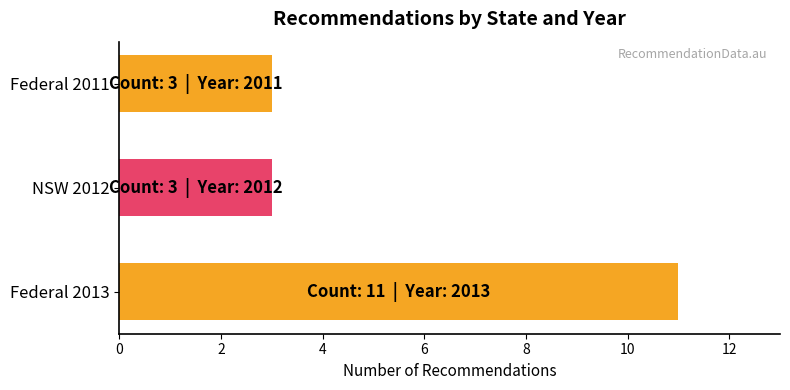

True or false: the data shows 3 at NSW 2012.

True